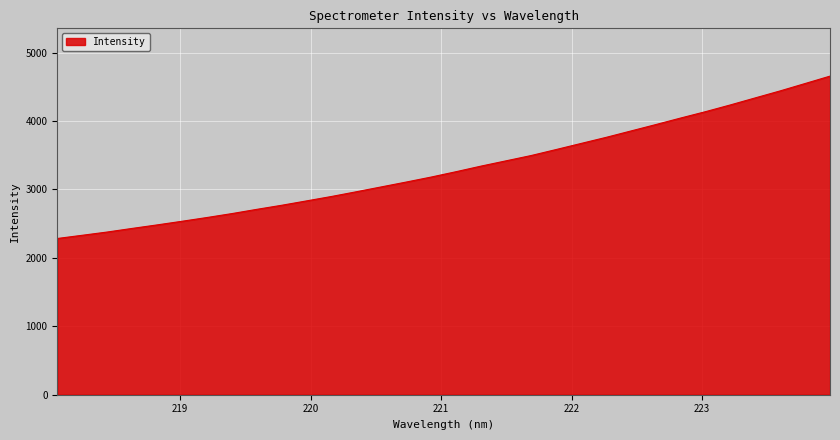

What is the greatest value displayed?

4655.6